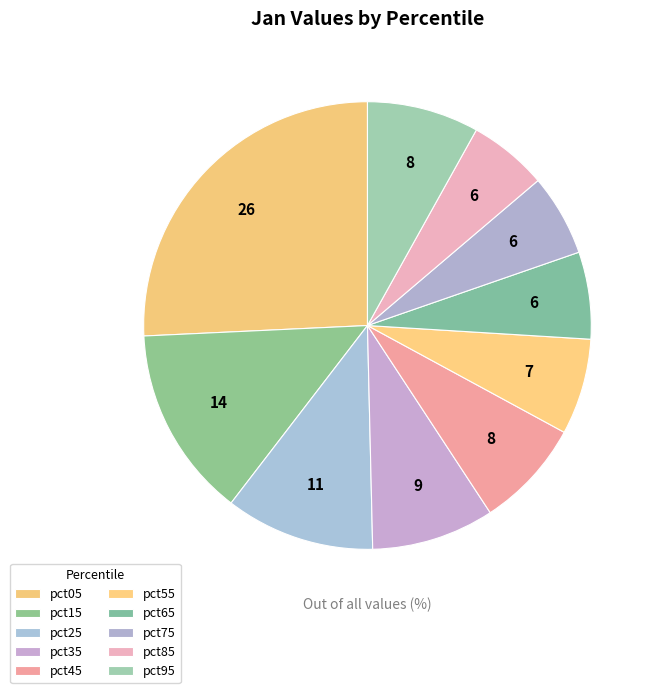

Which category has the biggest portion of the pie?

pct05